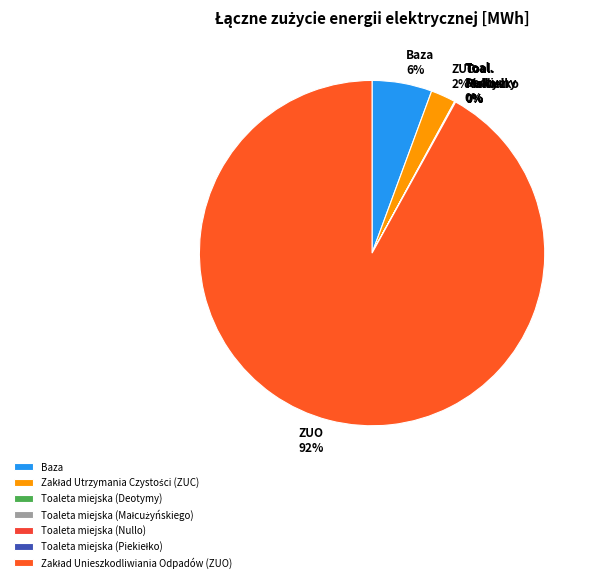

Is there a majority slice in this chart?

Yes